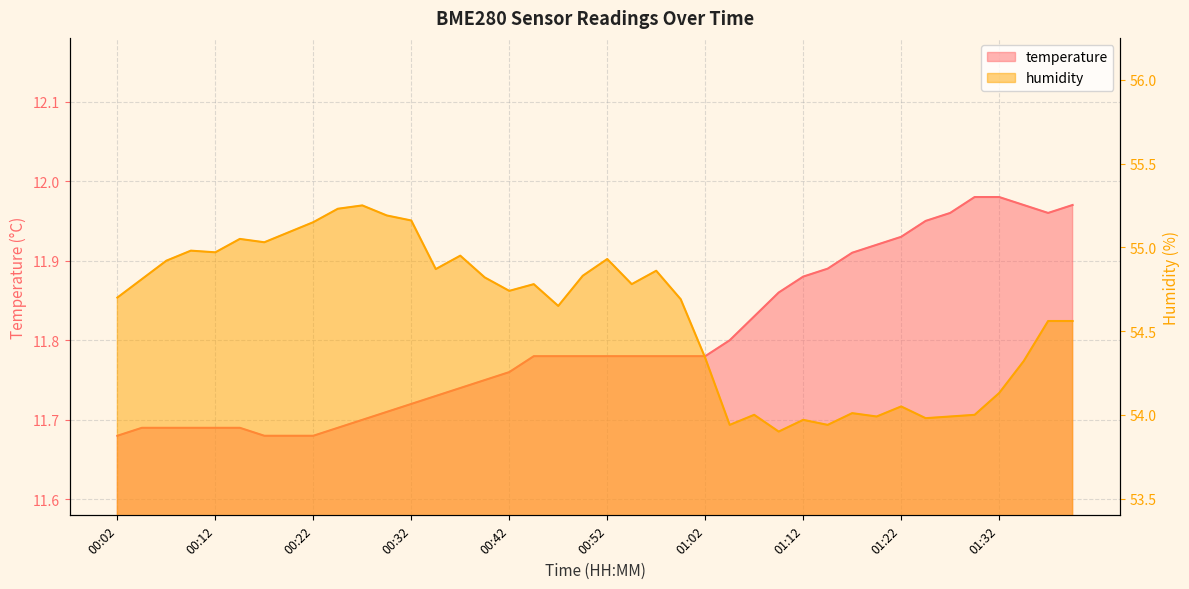

True or false: humidity and temperature intersect in this chart.

False